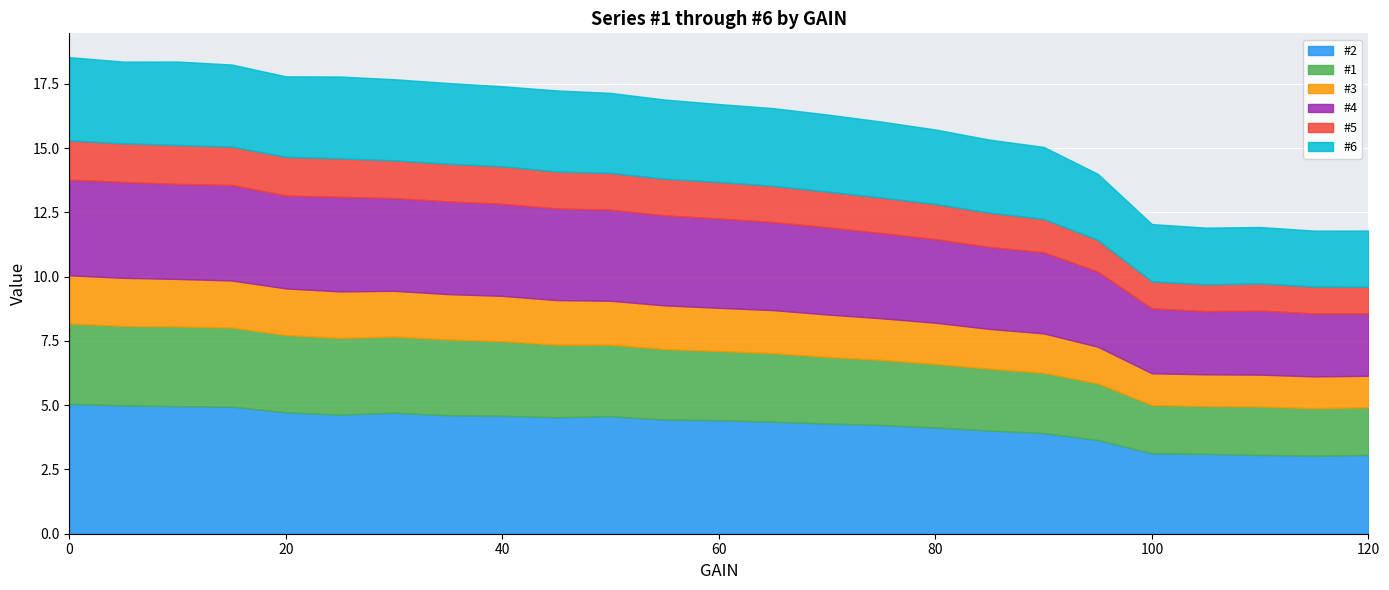

Which series has the largest total across all categories?

#2